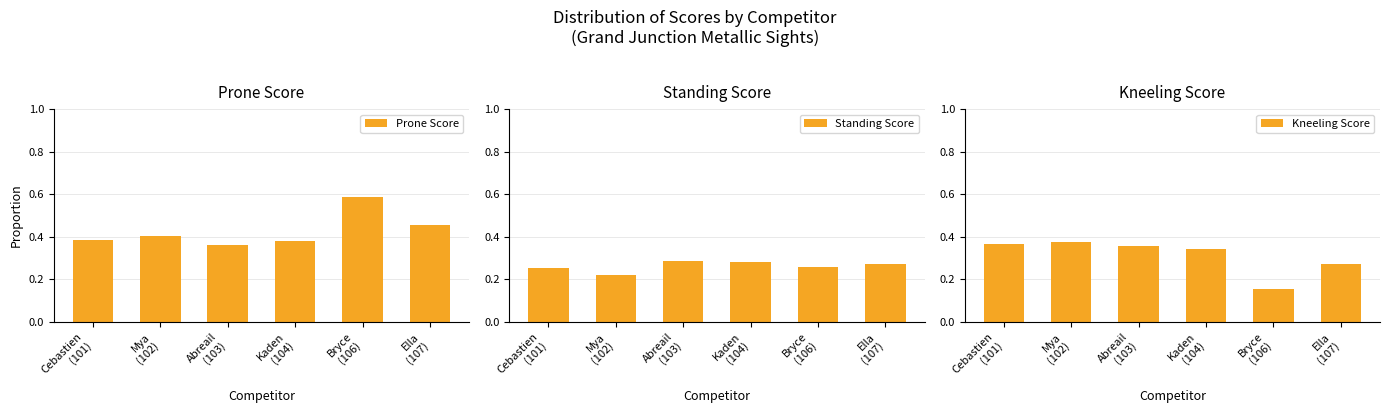

What is the maximum value for Prone Score?

0.6